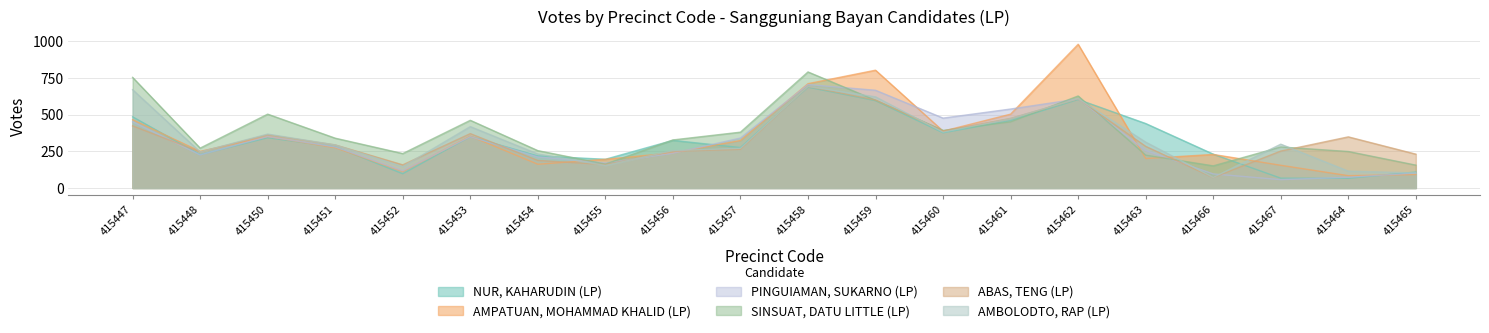

How many data points does each series have?

20